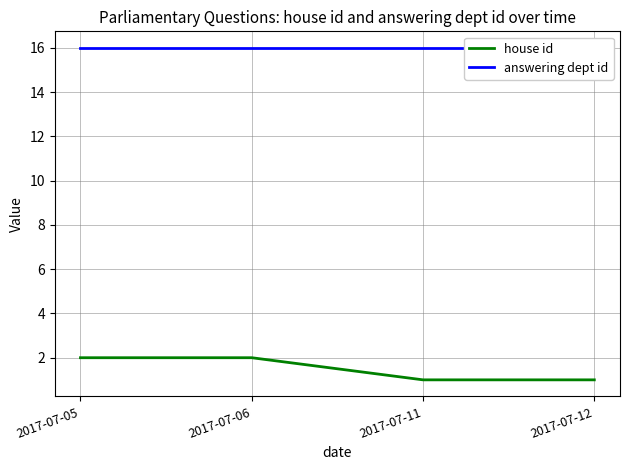

What is the difference between the second highest and minimum values in the house id series?

1